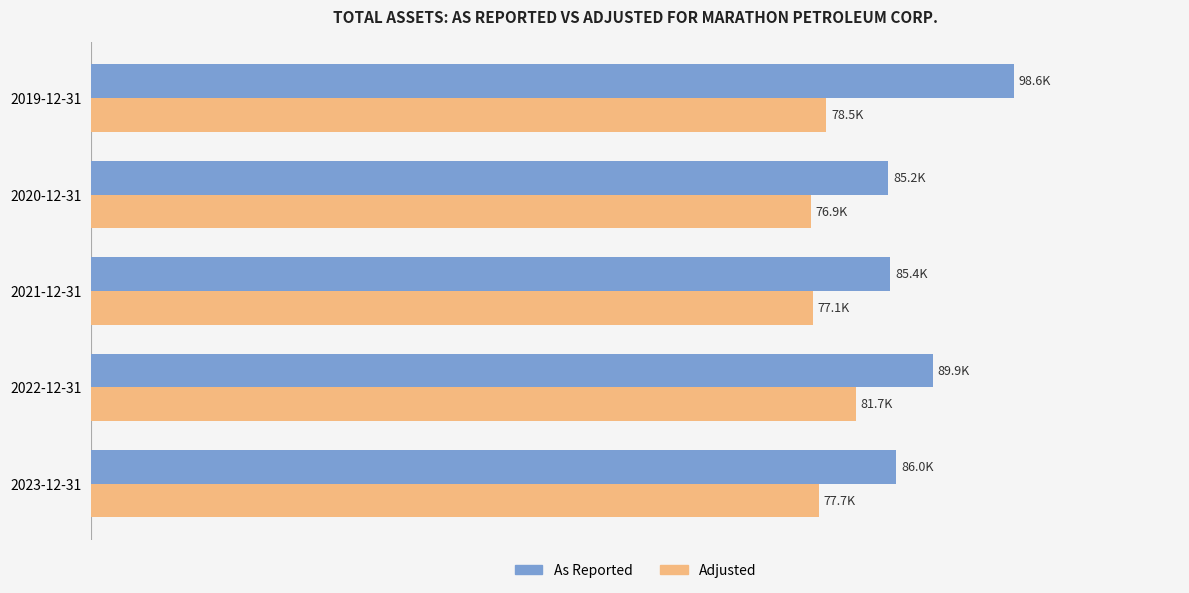

Reading right to left, transcribe all the data shown in this chart.

As Reported: 98556	85158	85373	89904	85987
Adjusted: 78516	76902	77117	81660	77743